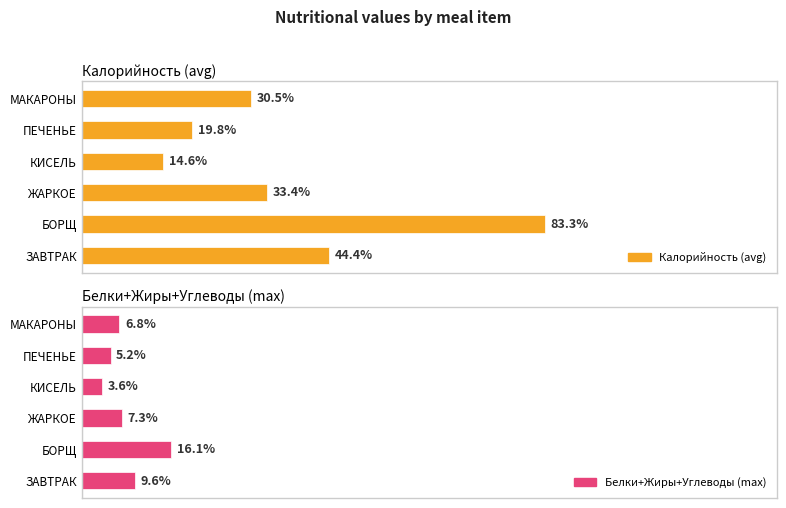

Which series changed the most between БОРЩ and МАКАРОНЫ?

Калорийность (avg)